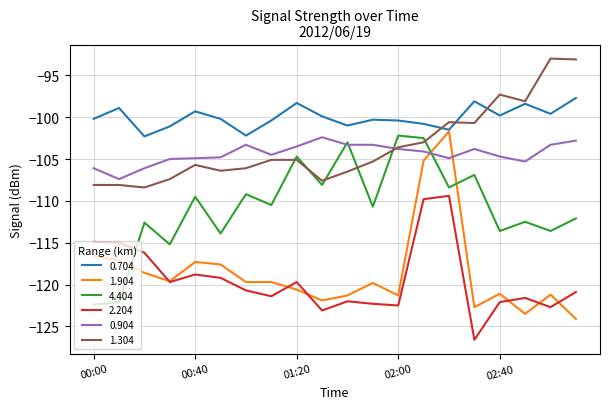

What is the highest value of the 4.404 series?

-102.2